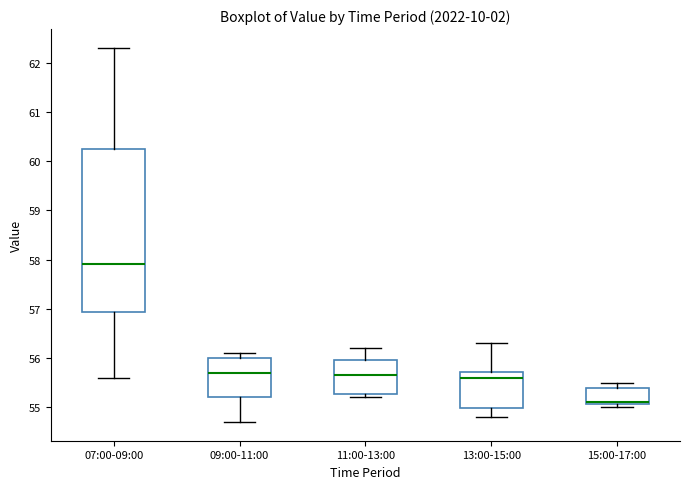

Reading left to right, transcribe this box plot: for each box, give where its median line is, the range the box spans, and where its two whiskers end, as read against the y-axis. The values are not printed on the chart, so give them approximately, as read against the axis.

07:00-09:00: median 57.9, box 56.9 to 60.3, whiskers 55.6 to 62.3
09:00-11:00: median 55.7, box 55.2 to 56.0, whiskers 54.7 to 56.1
11:00-13:00: median 55.7, box 55.3 to 56.0, whiskers 55.2 to 56.2
13:00-15:00: median 55.6, box 55.0 to 55.7, whiskers 54.8 to 56.3
15:00-17:00: median 55.1 (drawn on the box's lower edge), box 55.1 to 55.4, whiskers 55.0 to 55.5